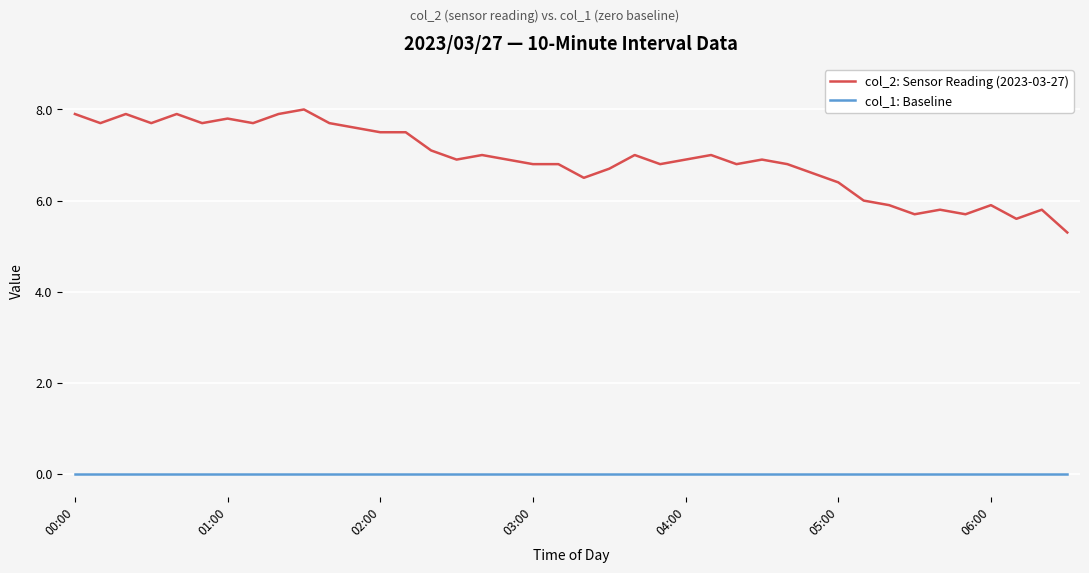

True or false: col_2: Sensor Reading (2023-03-27) and col_1: Baseline cross at least once.

False